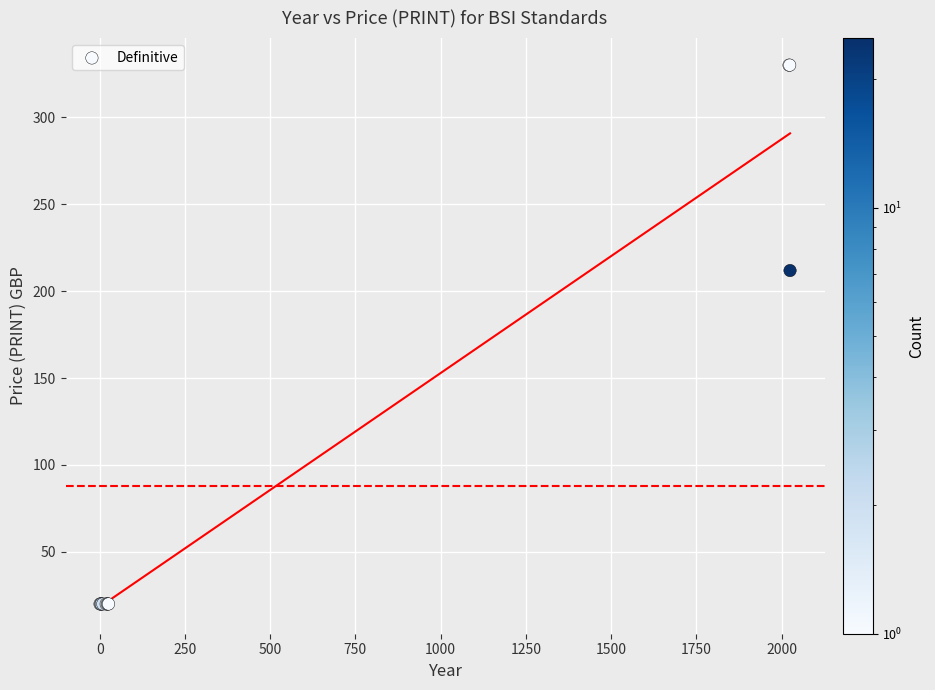

What Y value in the scatter plot is closest to 175?

211.8